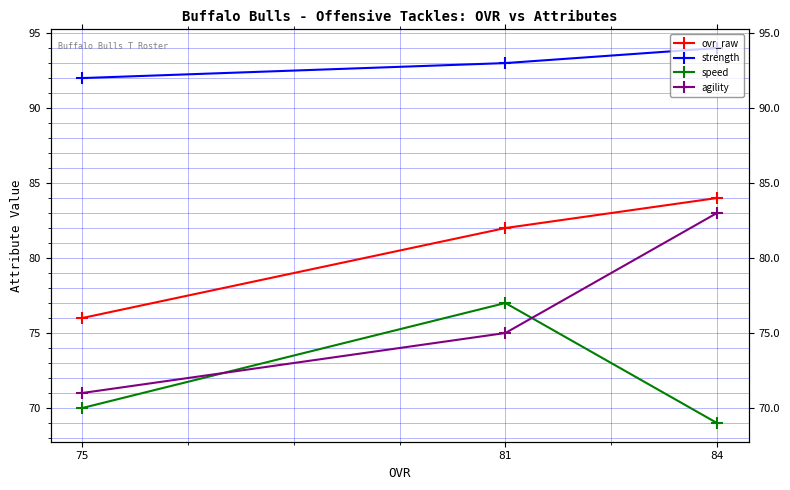

What is the total value across all series at 81?

327